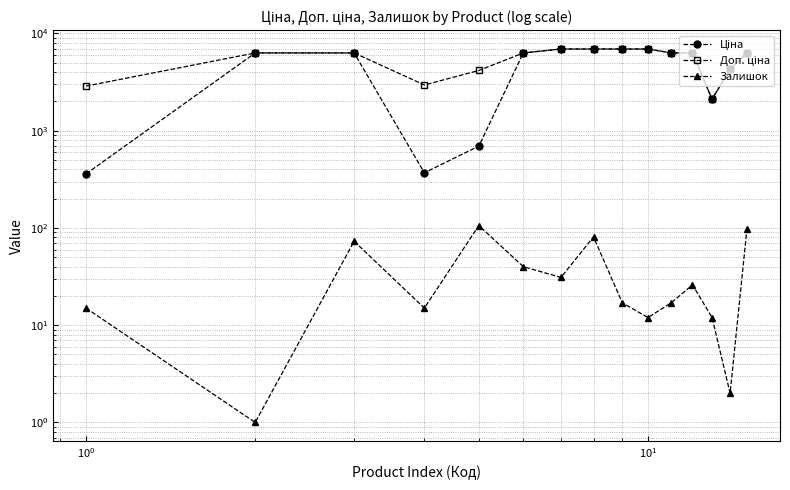

What is the maximum value shown in the chart?

6925.7